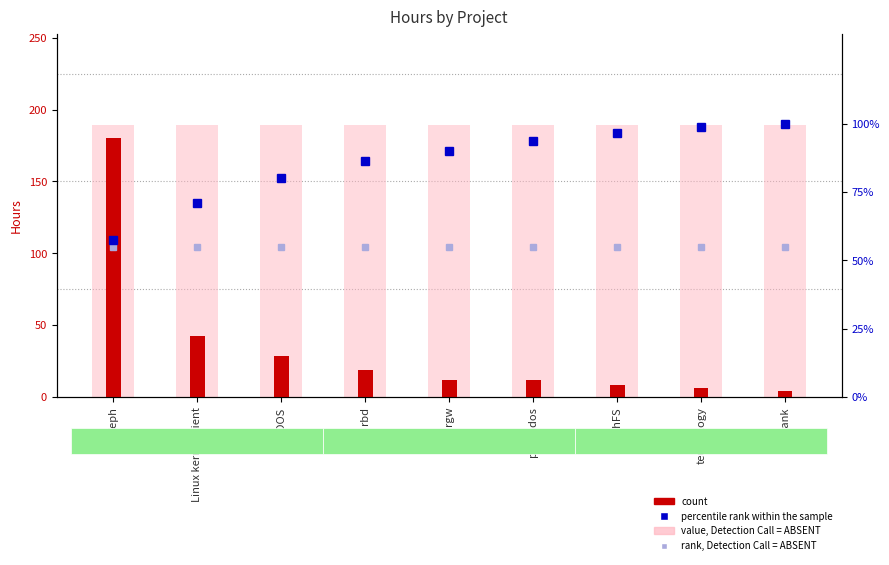

Reading left to right, list all the values displayed in this chart.

value, Detection Call = ABSENT: Ceph=189.5	Linux kernel client=189.5	RADOS=189.5	rbd=189.5	rgw=189.5	phprados=189.5	CephFS=189.5	teuthology=189.5	Inktank=189.5
count: Ceph=180.5	Linux kernel client=42.2	RADOS=28.8	rbd=18.5	rgw=12.0	phprados=12.0	CephFS=8.5	teuthology=6.5	Inktank=4.0